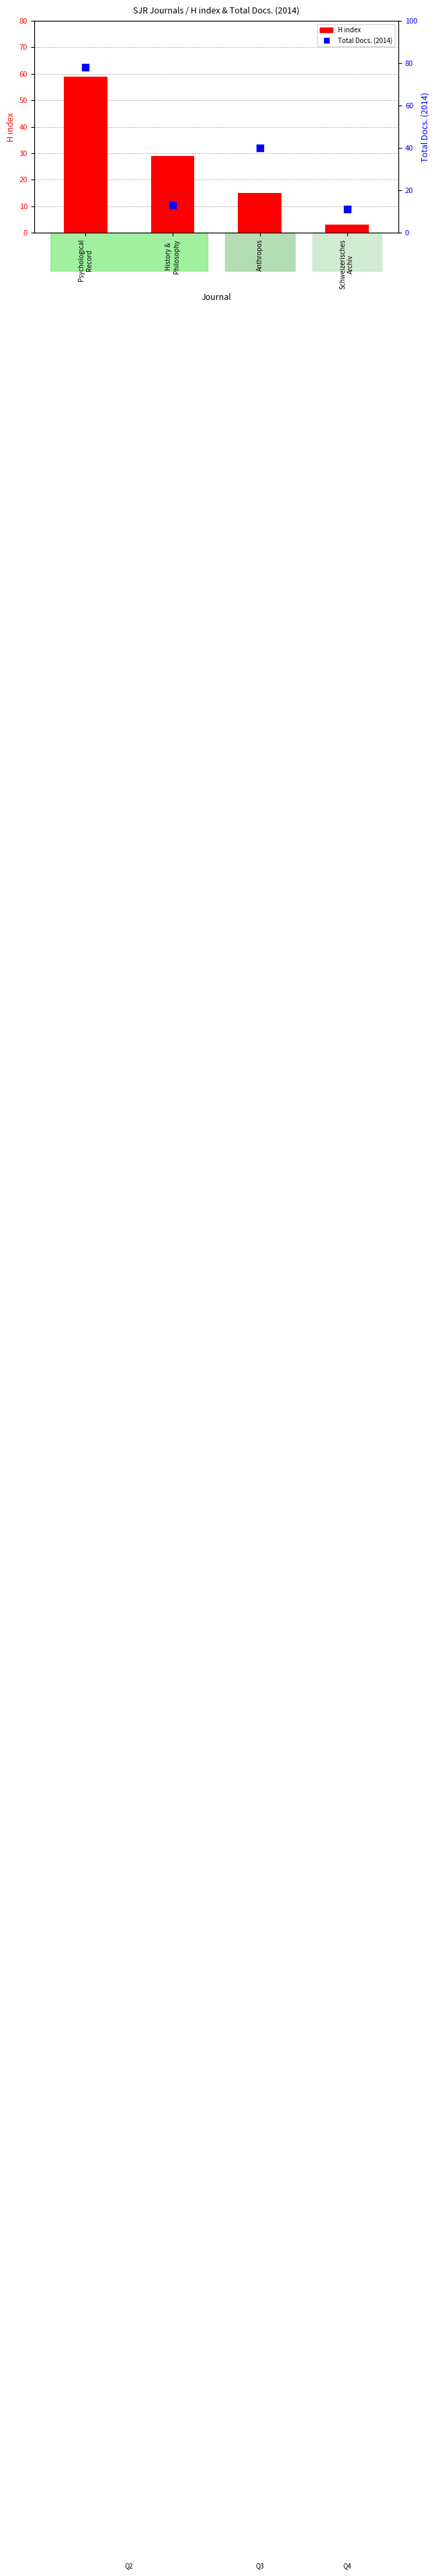

At which category is the sum across all series the highest?

Psychological
Record